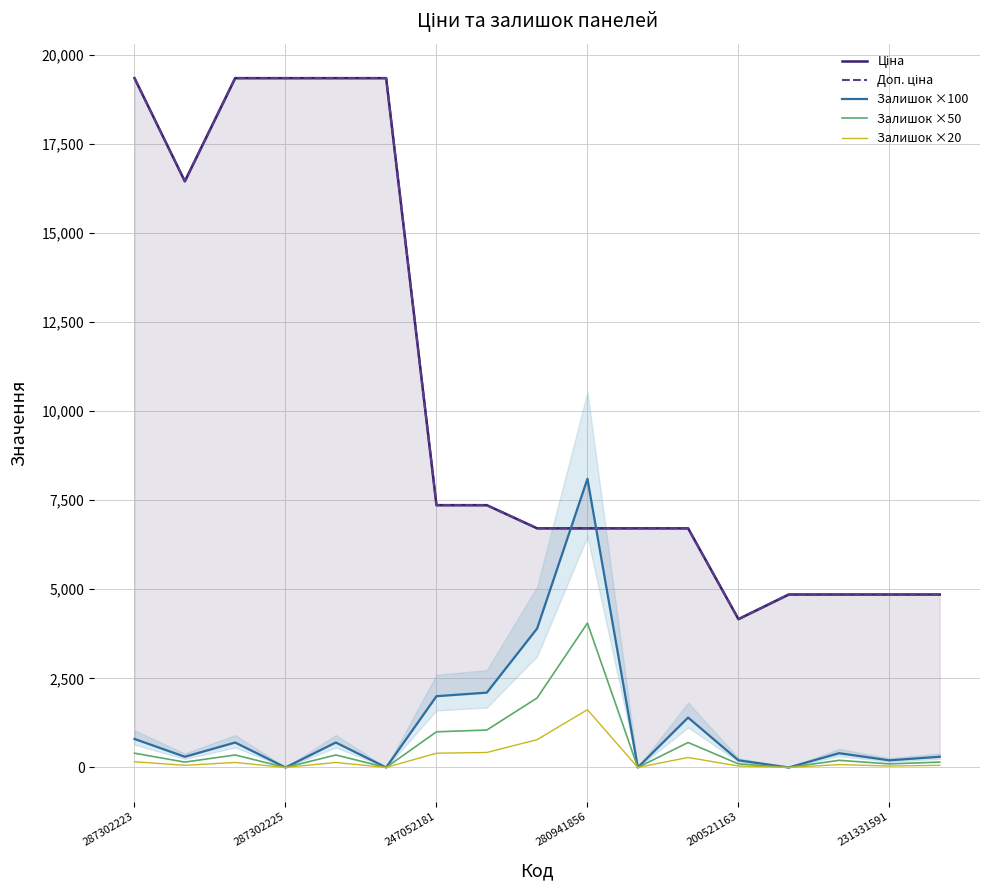

True or false: Залишок ×20 has a value of 80.0 at 14.

True